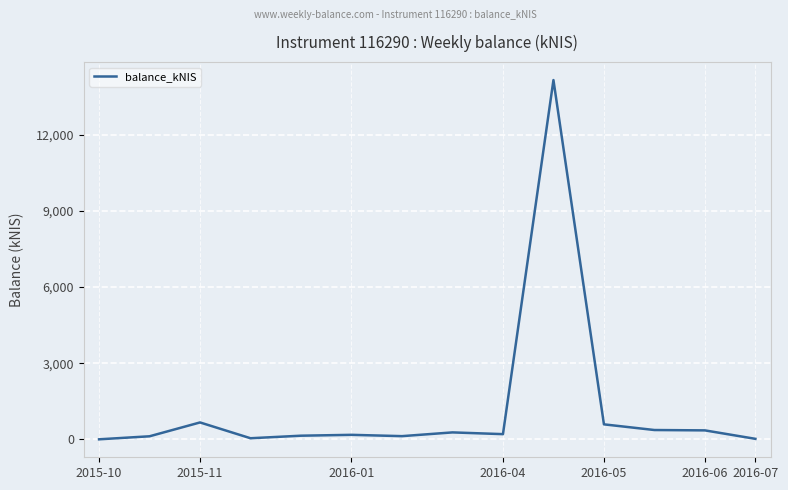

What is the sum of all values?

17239.1